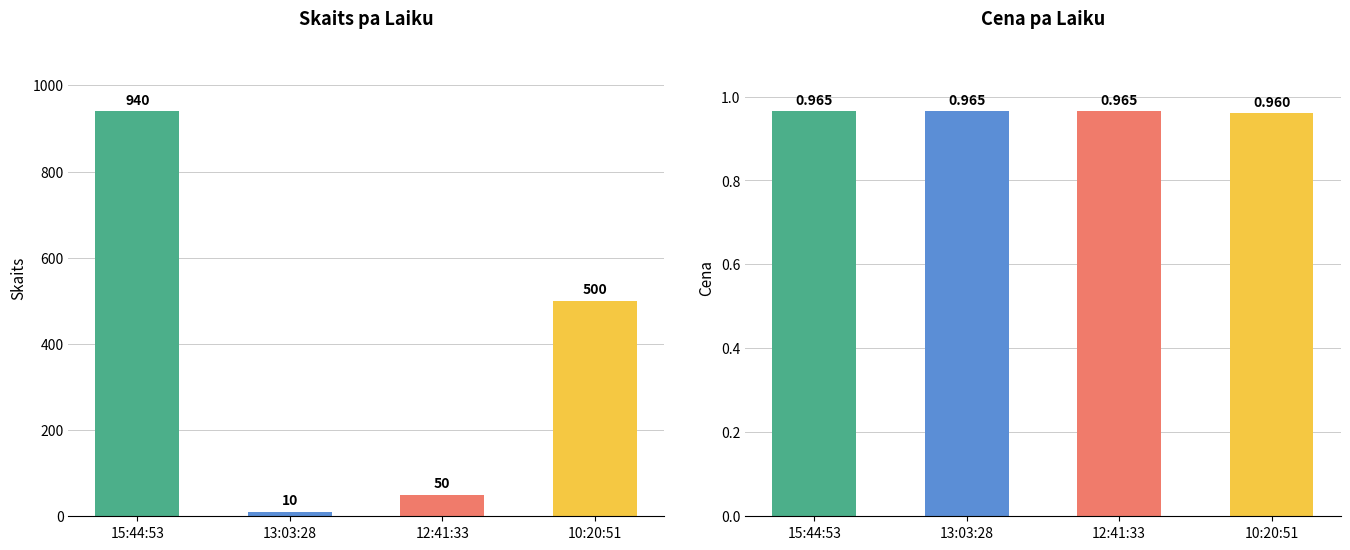

Is it true that Cena equals 1.4 at 13:03:28?

False